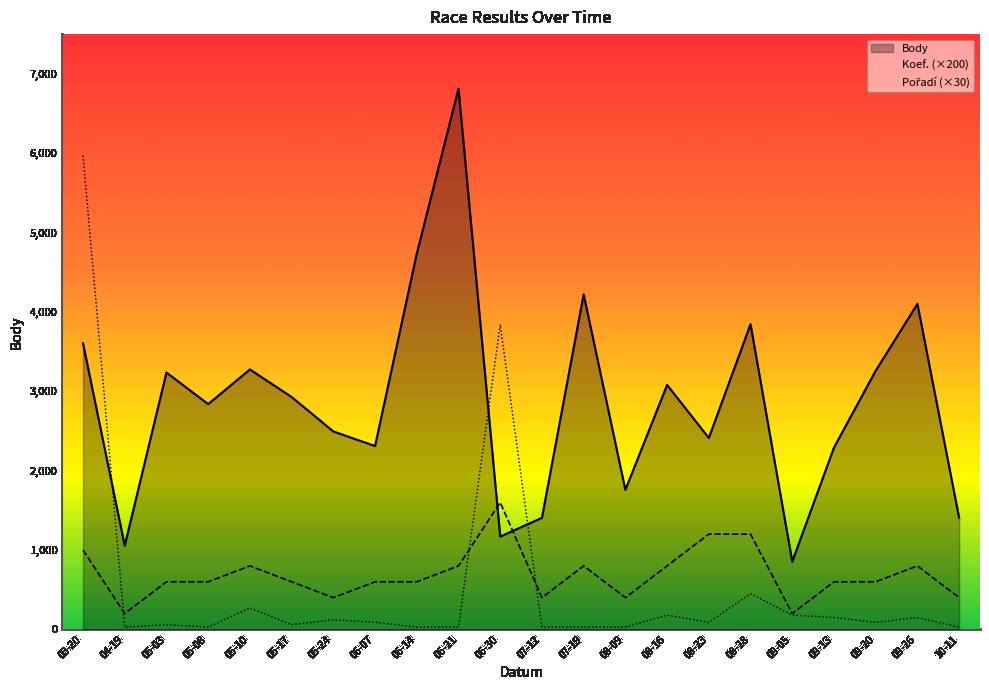

Which series has the largest total across all categories?

Body